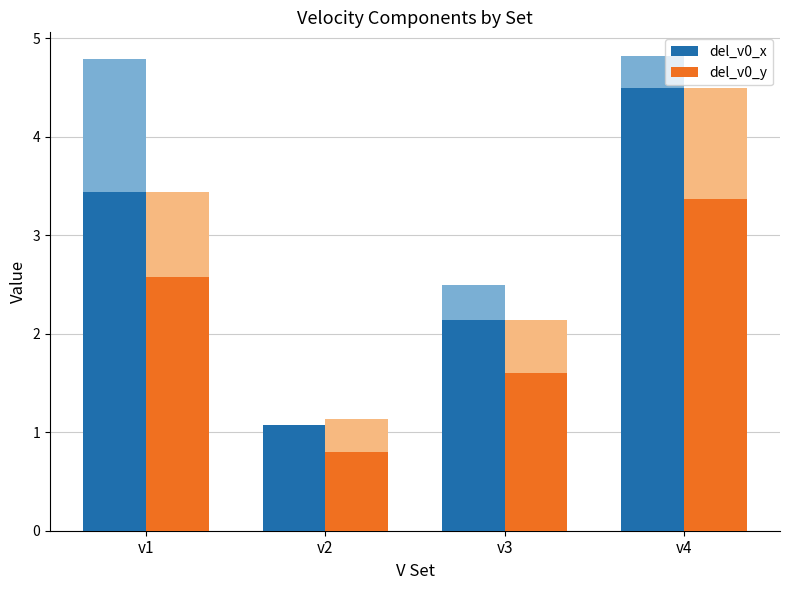

Which series has the largest total across all categories?

del_v0_x